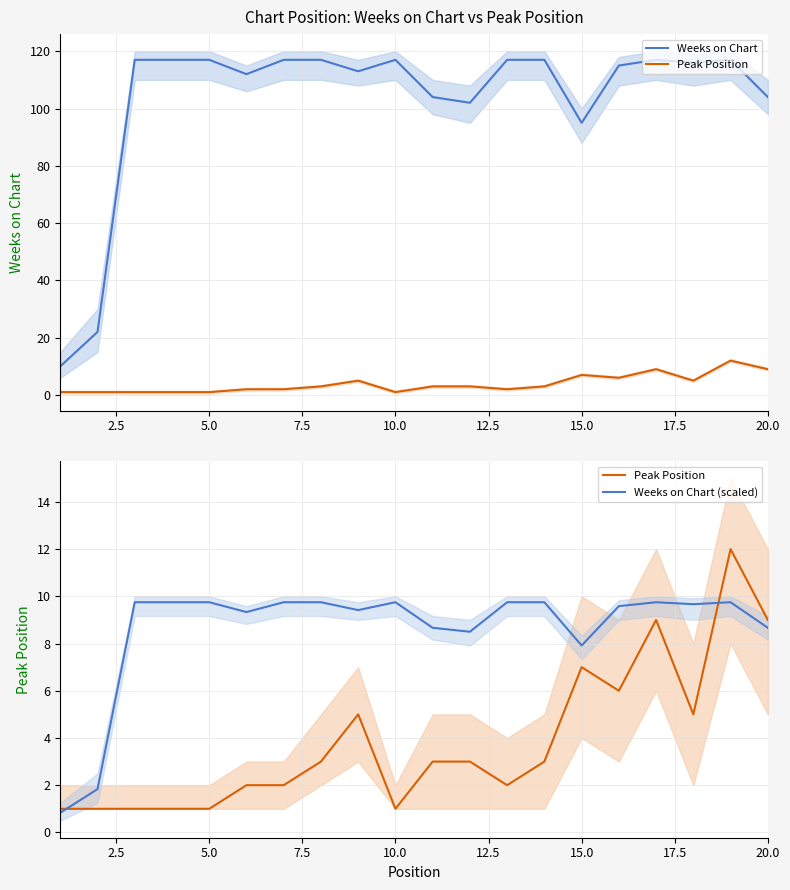

Rank the series at 15.0 from lowest to highest value.

Peak Position, Weeks on Chart (scaled), Weeks on Chart